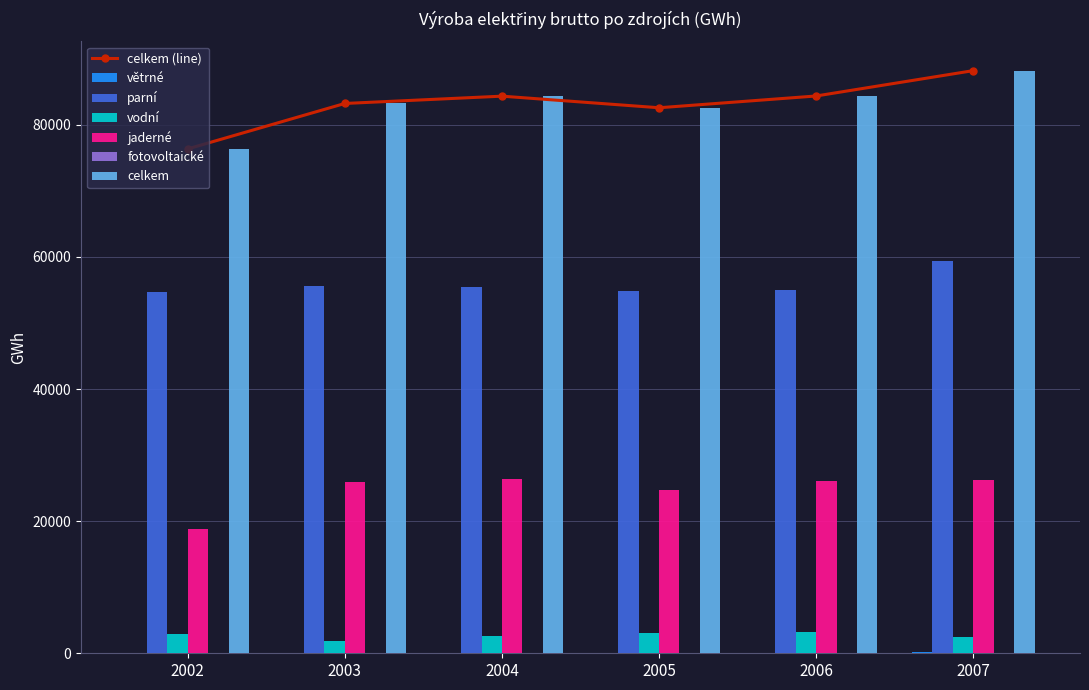

What is the difference between the maximum and second lowest values in the parní series?

4574